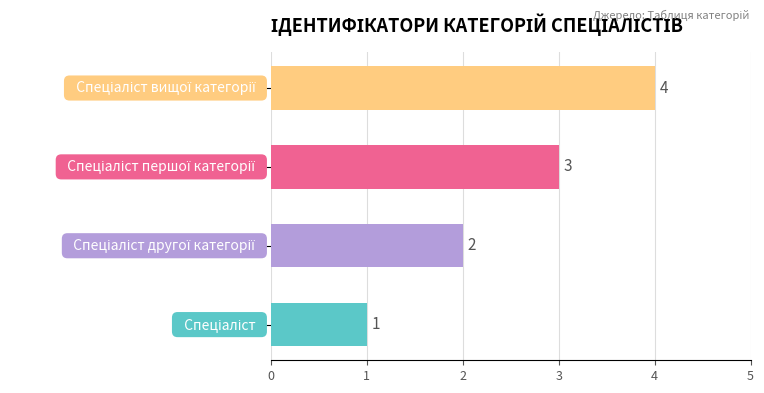

What is the greatest value displayed?

4